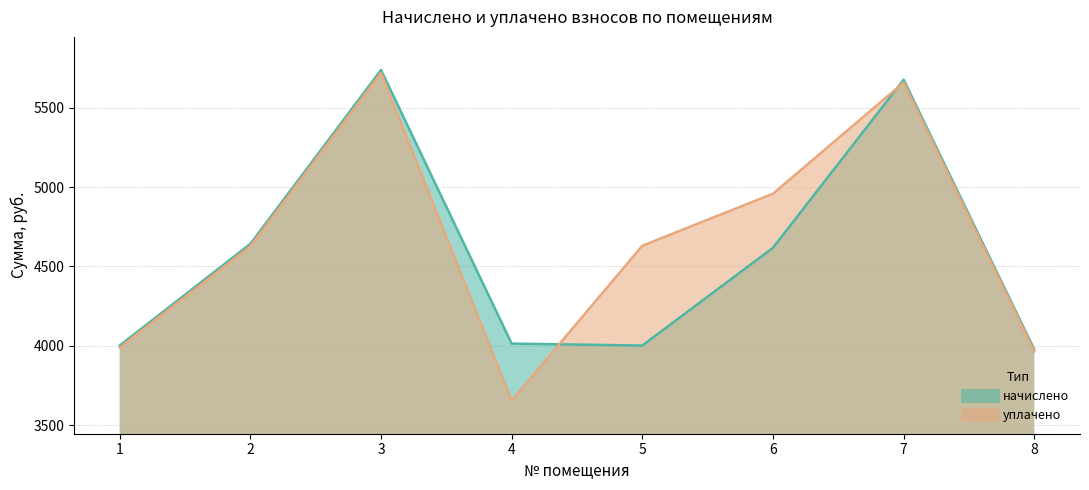

What is the value of the начислено point at the 5th from the left?

4001.4